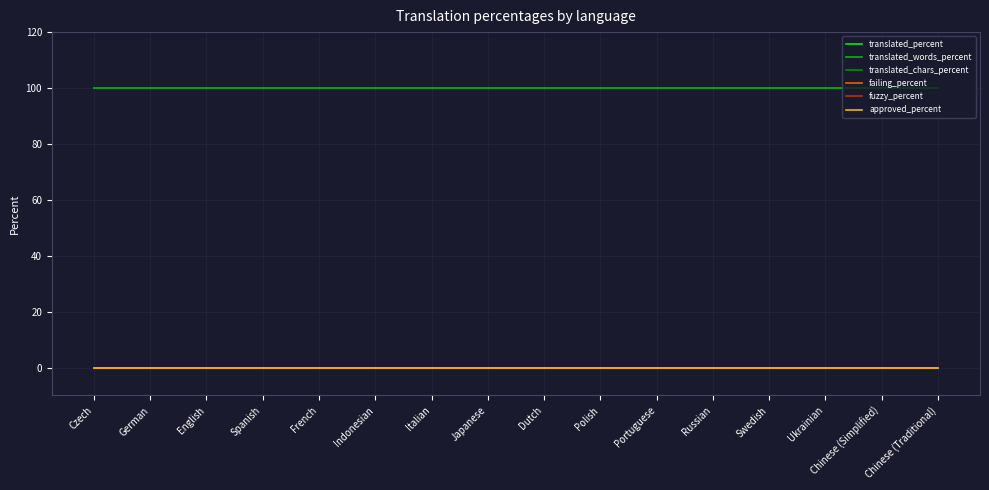

Is this an area chart (filled region under the line)?

No